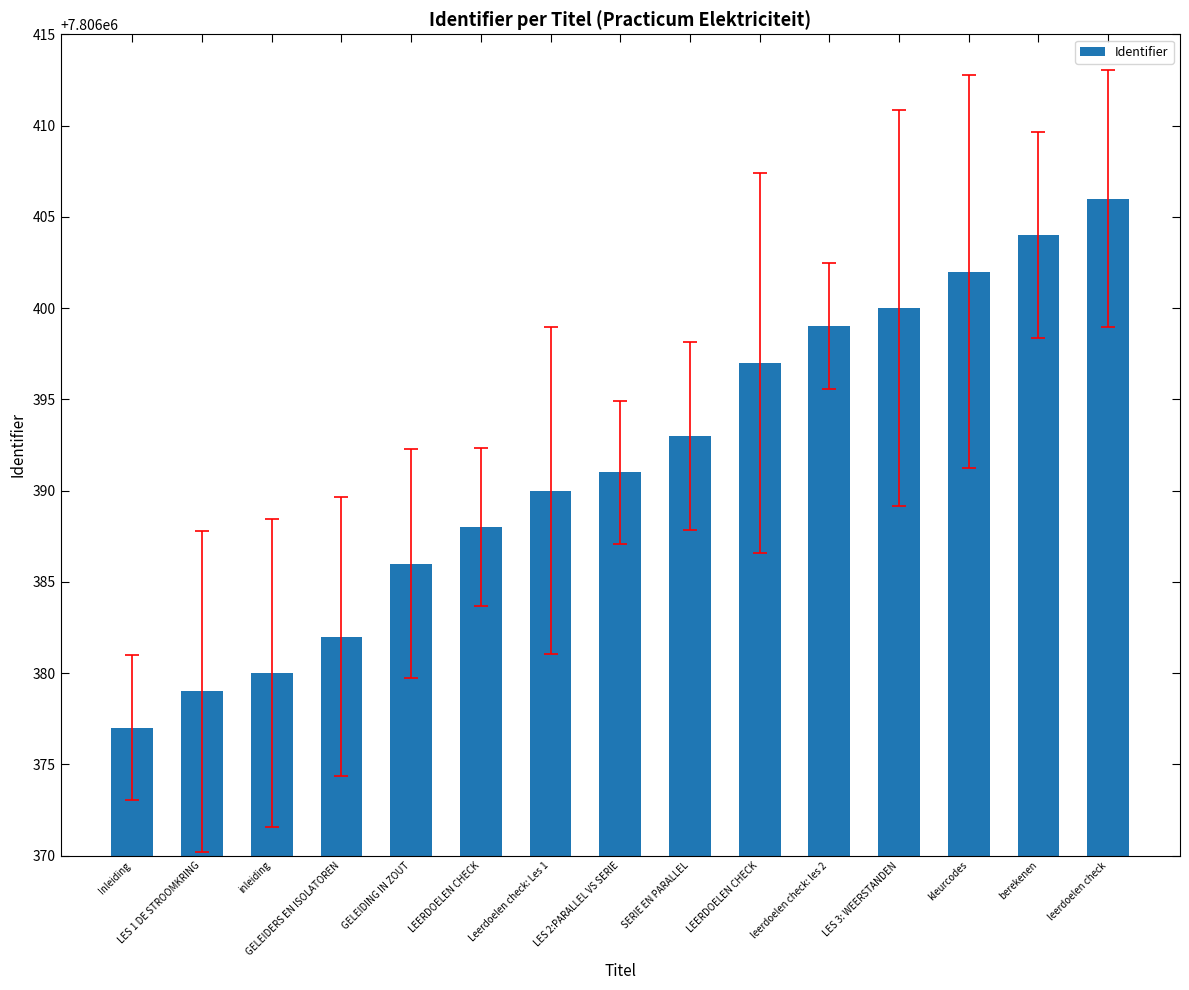

What is the change in value from GELEIDERS EN ISOLATOREN to LES 3: WEERSTANDEN?

+18